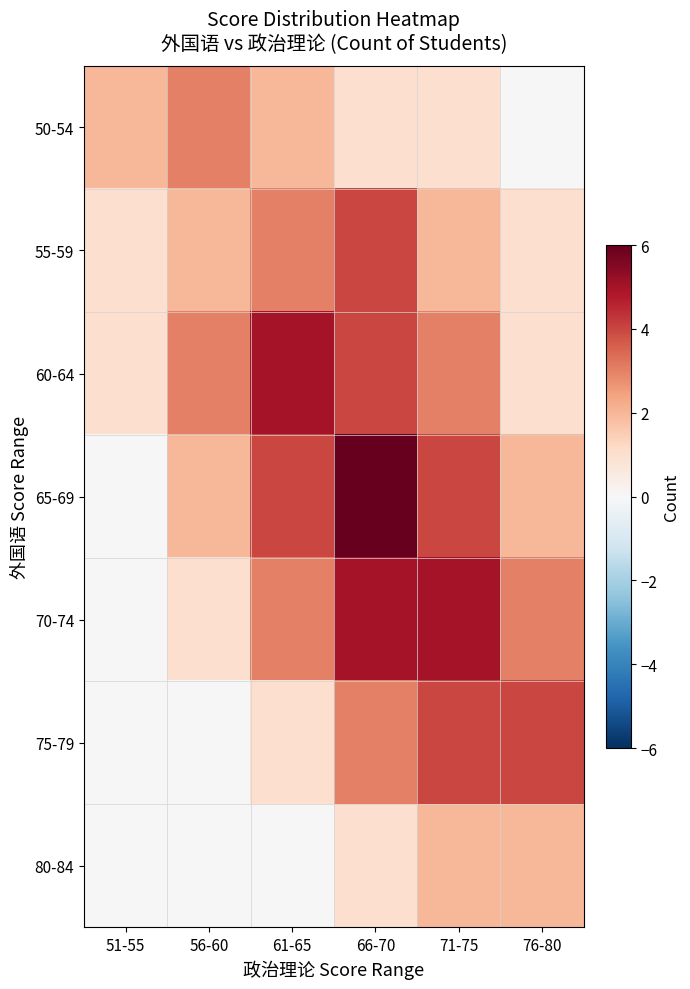

Reading right to left, list all the values displayed in this chart.

50-54: 76-80=0	71-75=1	66-70=1	61-65=2	56-60=3	51-55=2
55-59: 76-80=1	71-75=2	66-70=4	61-65=3	56-60=2	51-55=1
60-64: 76-80=1	71-75=3	66-70=4	61-65=5	56-60=3	51-55=1
65-69: 76-80=2	71-75=4	66-70=6	61-65=4	56-60=2	51-55=0
70-74: 76-80=3	71-75=5	66-70=5	61-65=3	56-60=1	51-55=0
75-79: 76-80=4	71-75=4	66-70=3	61-65=1	56-60=0	51-55=0
80-84: 76-80=2	71-75=2	66-70=1	61-65=0	56-60=0	51-55=0